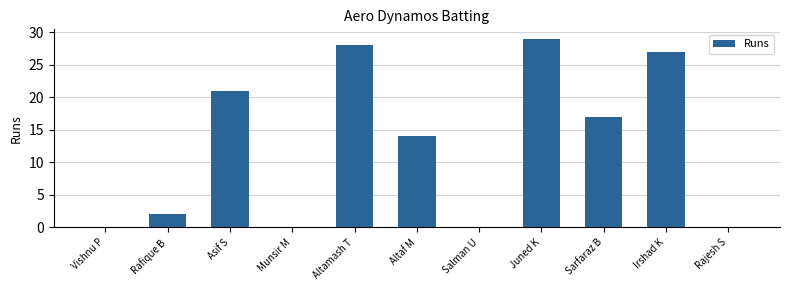

Reading right to left, list all the values displayed in this chart.

Rajesh S=0	Irshad K=27	Sarfaraz B=17	Juned K=29	Salman U=0	Altaf M=14	Altamash T=28	Munsir M=0	Asif S=21	Rafique B=2	Vishnu P=0